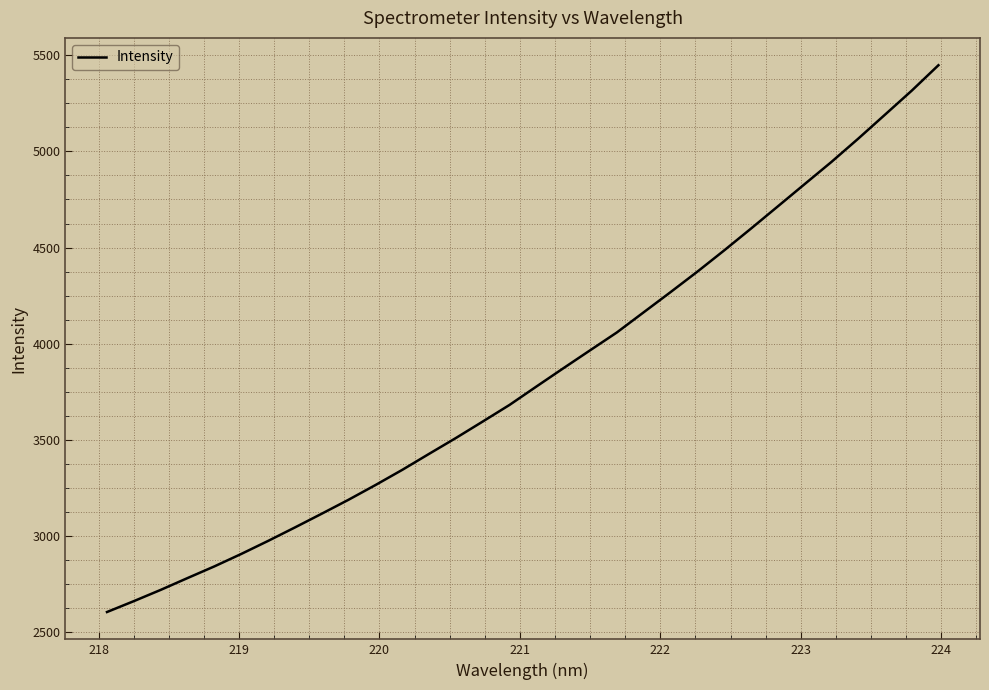

What is the smallest value displayed?

2602.8